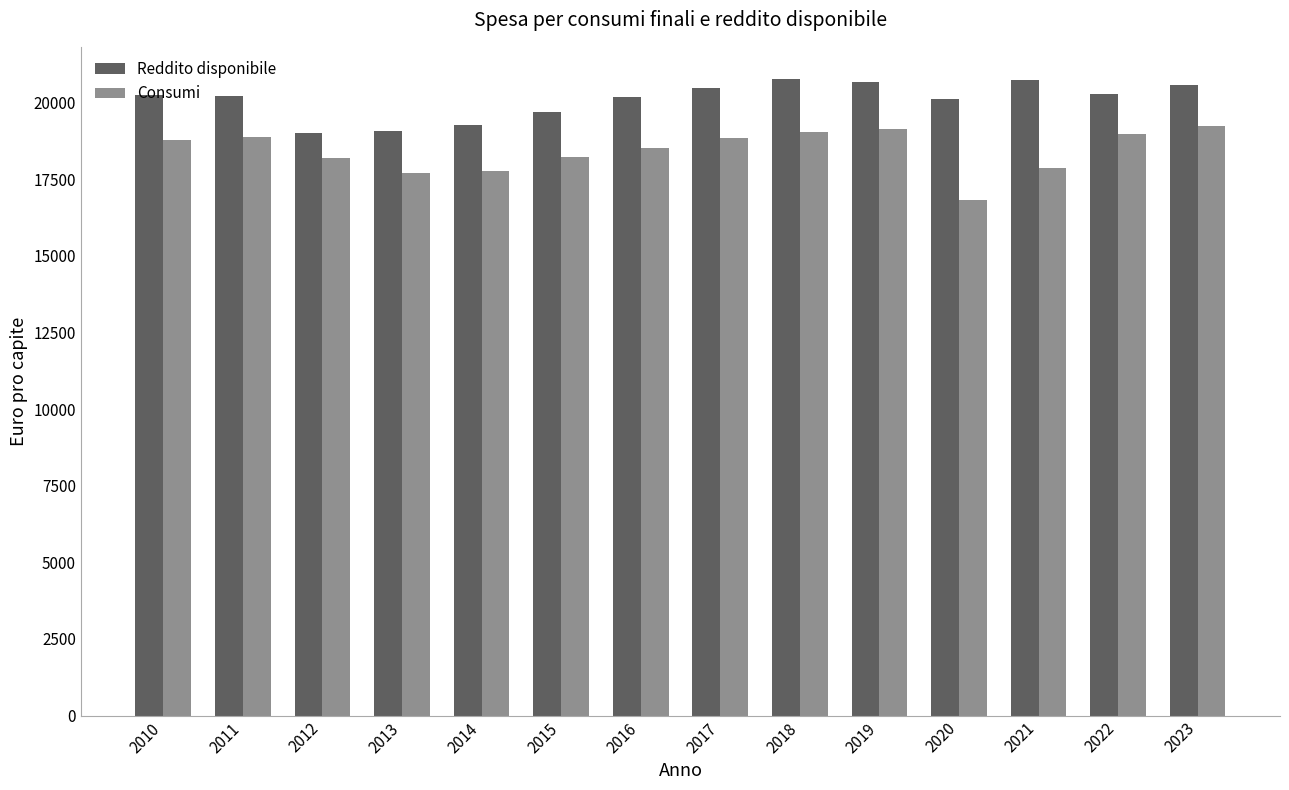

Is the value of Reddito disponibile at 2018 greater than the value of Consumi at 2016?

Yes